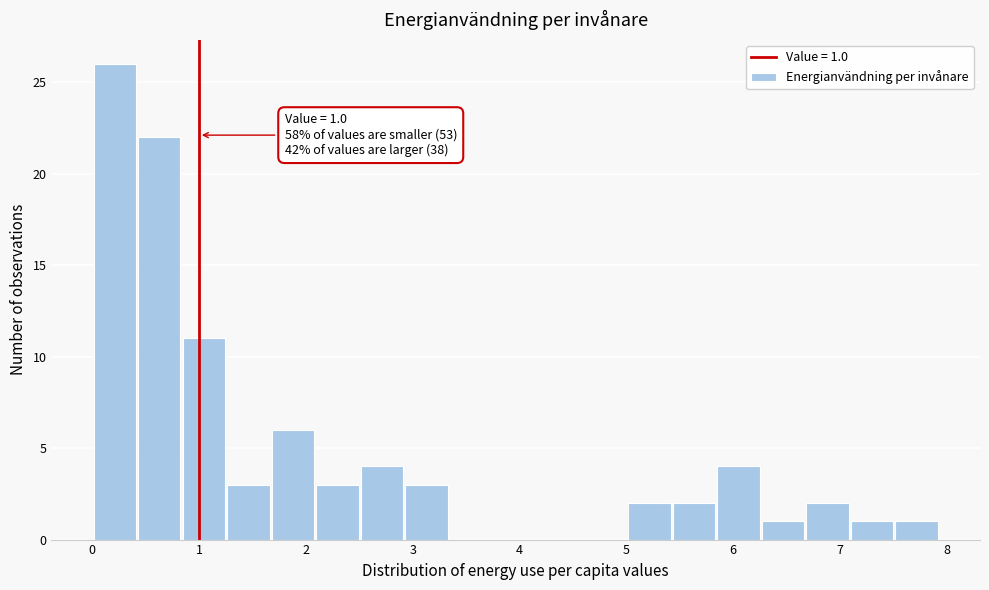

Over which range of the x-axis is the bar tallest?

0.0 to 0.4